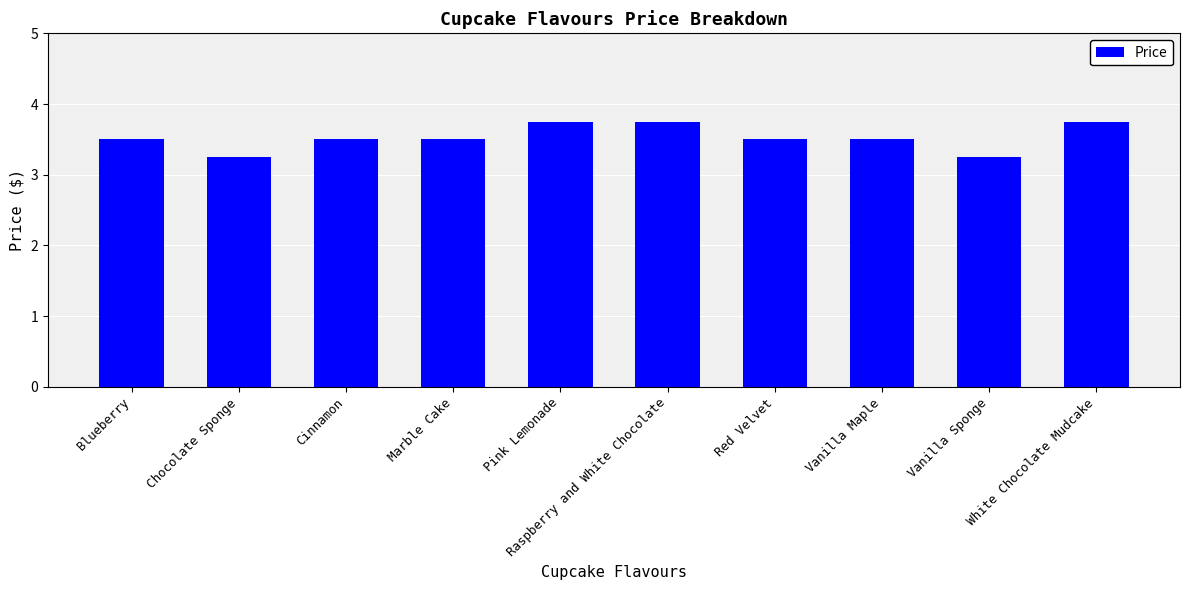

What is the sum of the values at Marble Cake and Blueberry?

7.0